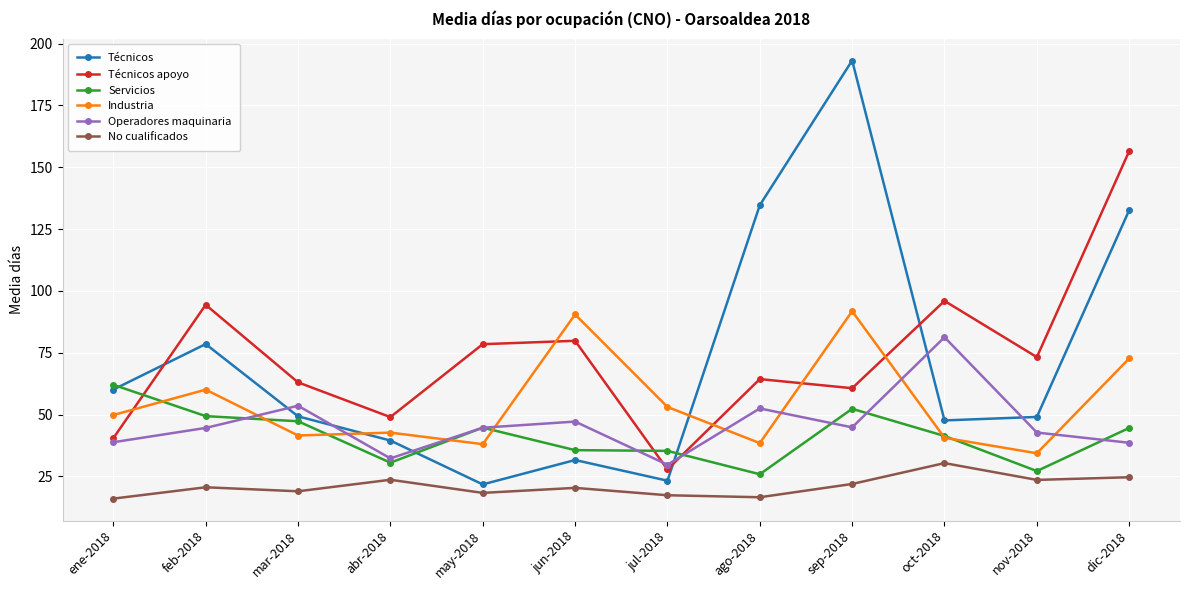

What is the value of the Servicios point at the 9th from the left?

52.4